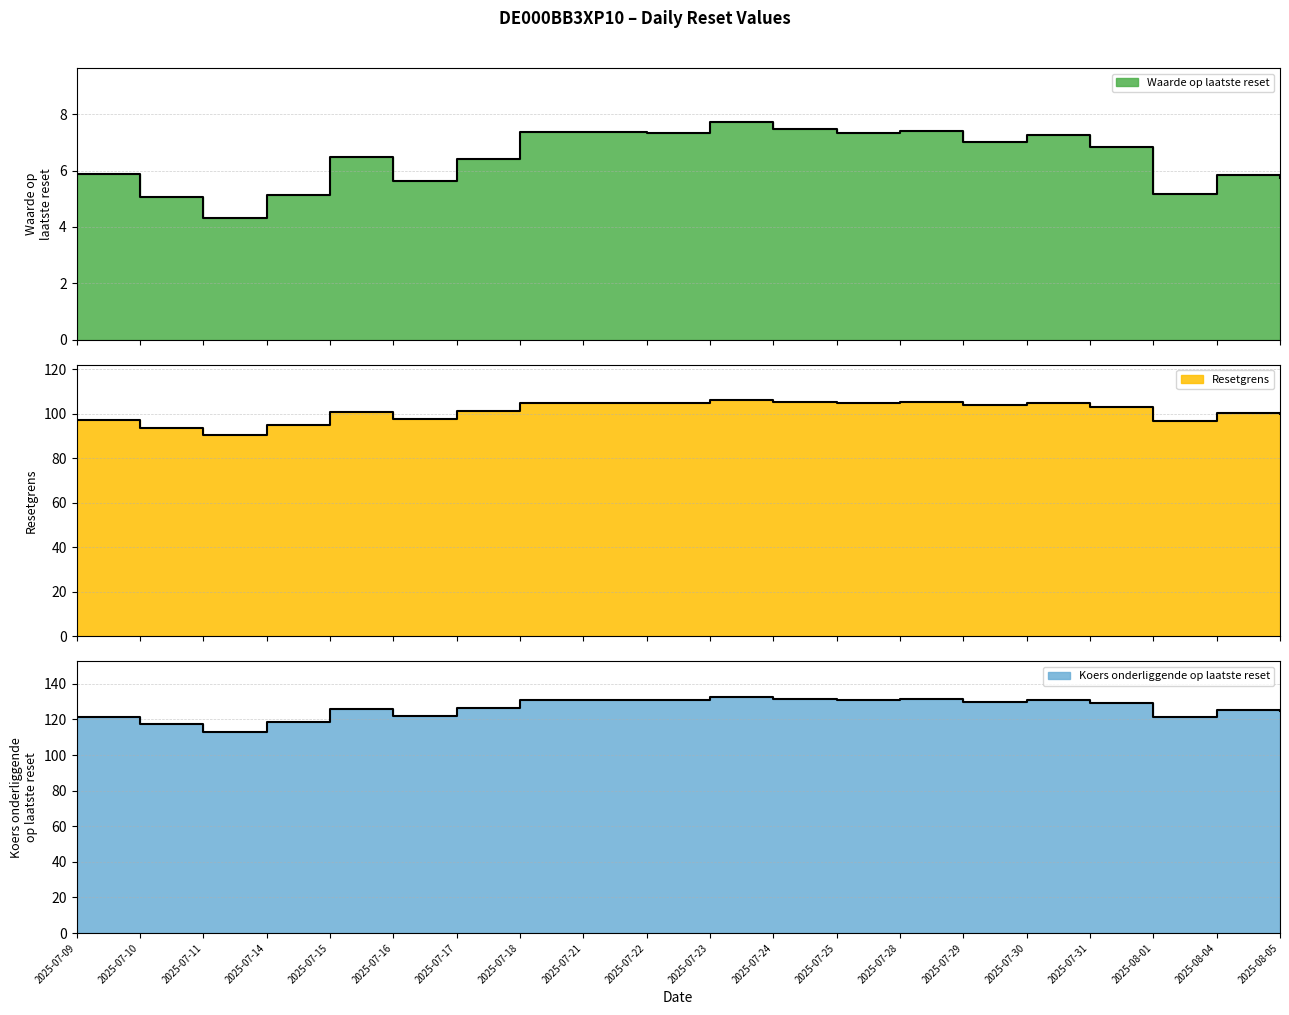

Is it true that Waarde op laatste reset equals 5.0 at 2025-07-10?

True